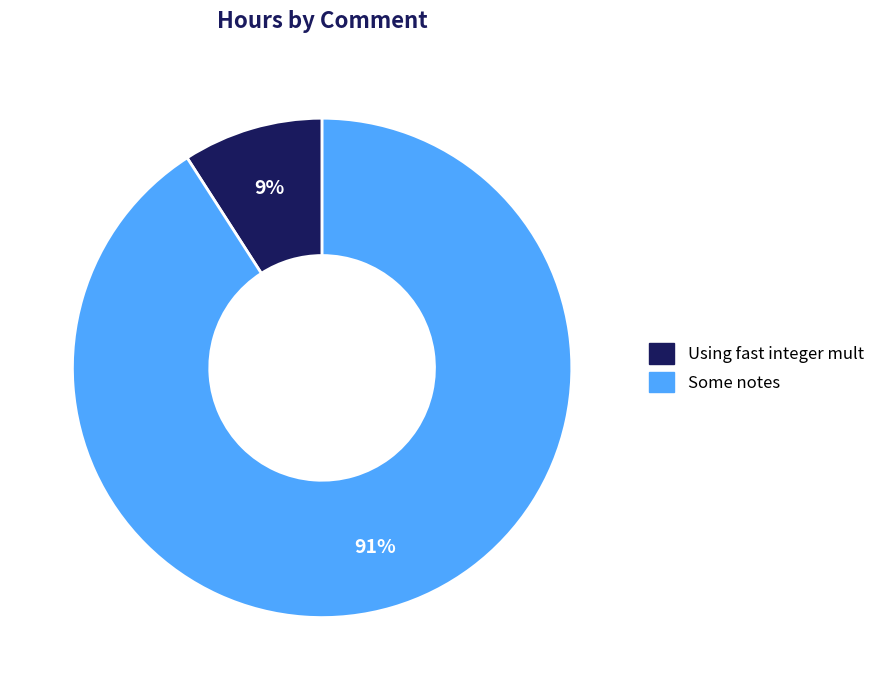

Does Some notes account for over 50% of the chart?

Yes